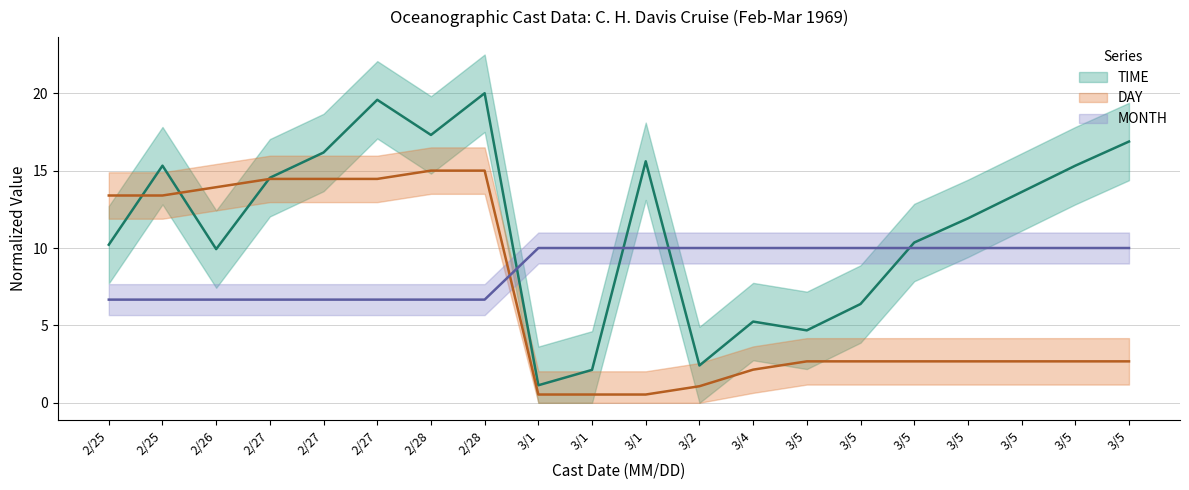

Is the value of DAY at 3/1 greater than the value of MONTH at 3/1?

No